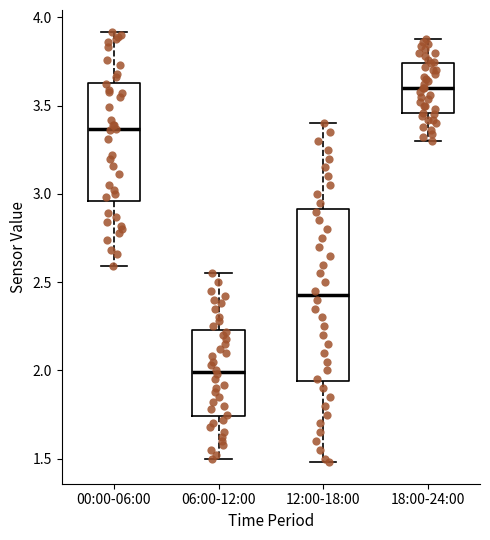

Where is the lower edge of the box for 12:00-18:00 on the y-axis? The values are not printed on the chart, so give them approximately, as read against the axis.

1.95